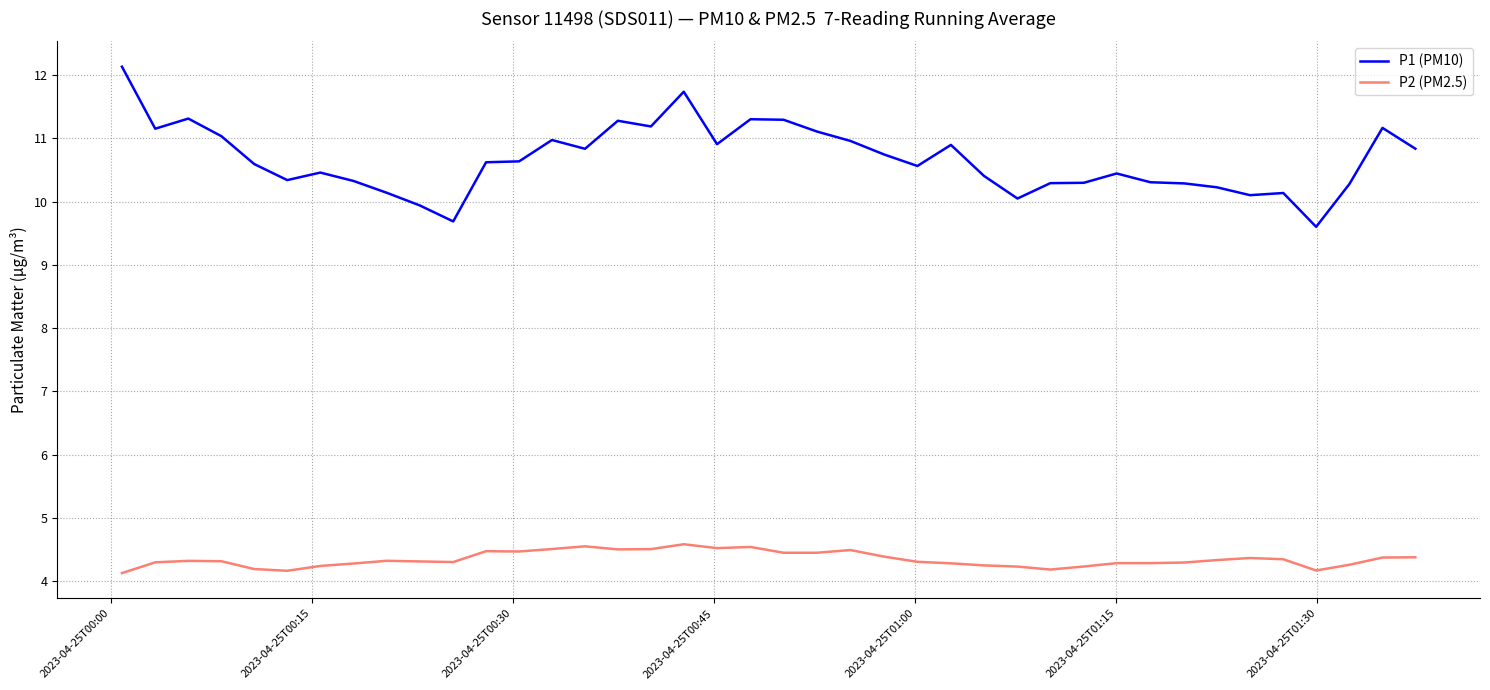

What is the difference between the maximum and minimum values in the P1 (PM10) series?

2.5